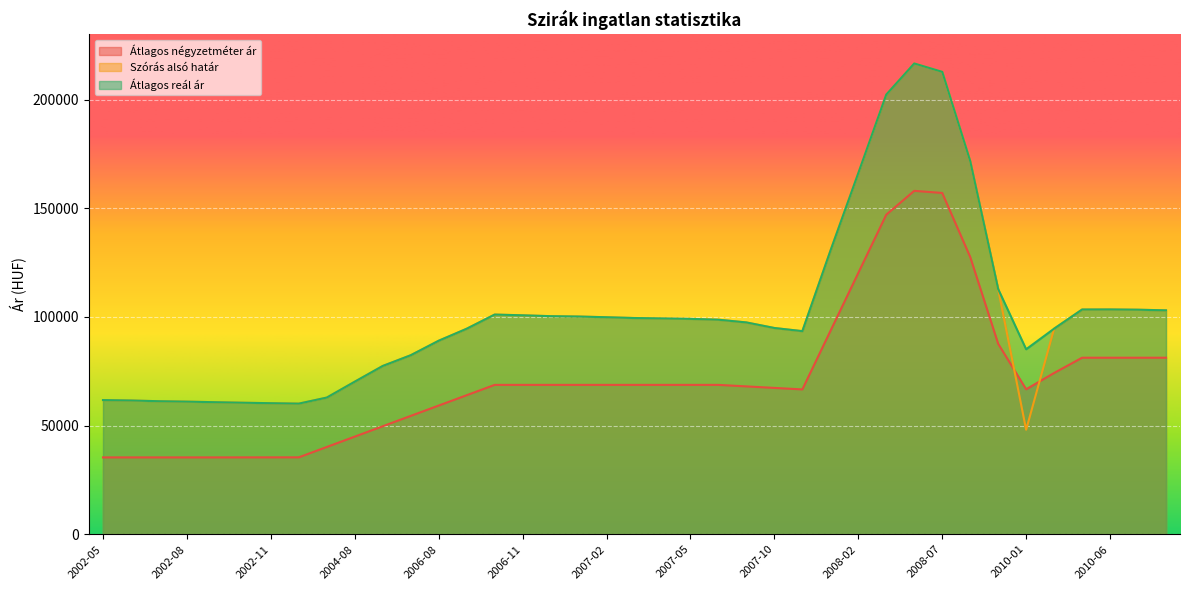

List the labels in order of Szórás alsó határ value, largest first.

2008-04, 2008-07, 2008-03, 2008-11, 2008-02, 2007-12, 2009-08, 2010-06, 2010-05, 2010-07, 2010-08, 2006-10, 2006-11, 2006-12, 2007-01, 2007-02, 2007-03, 2007-04, 2007-05, 2007-06, 2007-07, 2007-10, 2010-04, 2006-09, 2007-11, 2006-08, 2006-07, 2004-09, 2004-08, 2004-07, 2002-05, 2002-06, 2002-07, 2002-08, 2002-09, 2002-10, 2002-11, 2002-12, 2010-01